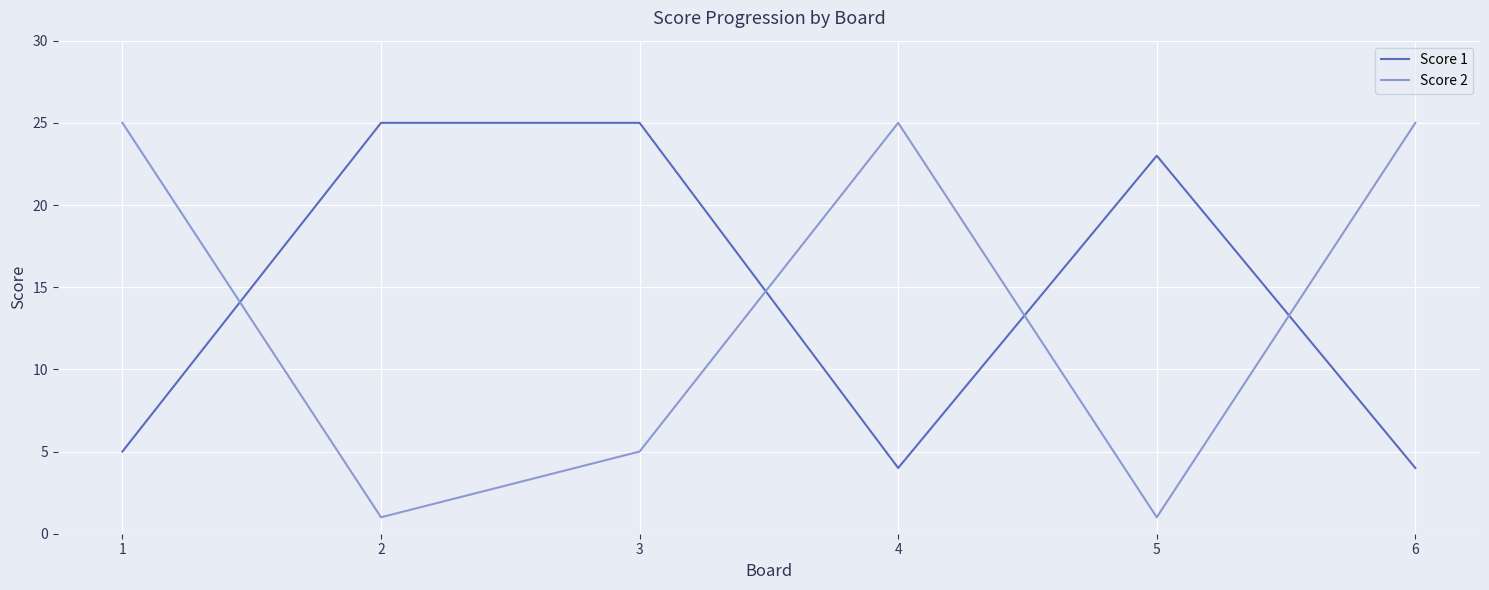

What is the sum of the Score 1 values at 1 and 6?

9